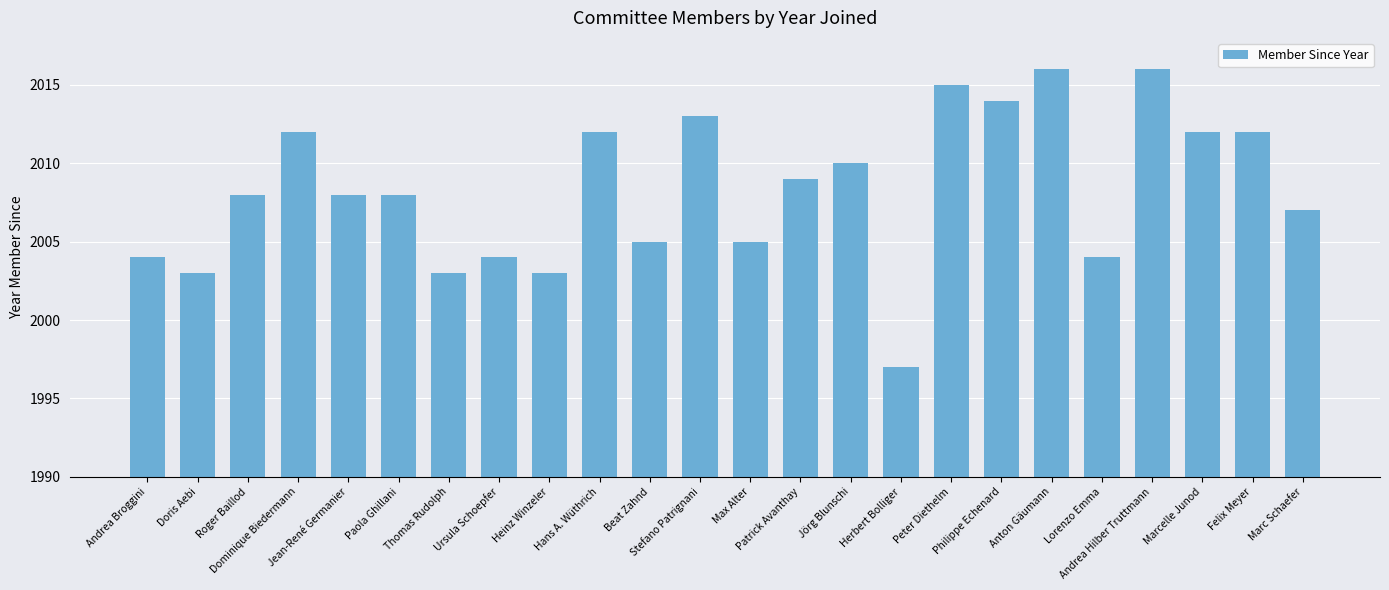

Are the bars grouped side by side (vs. stacked)?

No